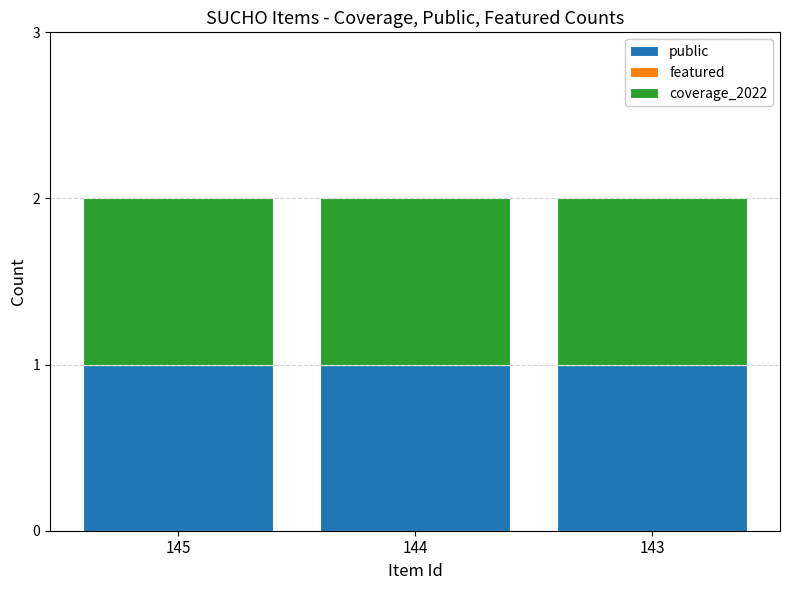

Which has a higher value, 143 or 144?

143